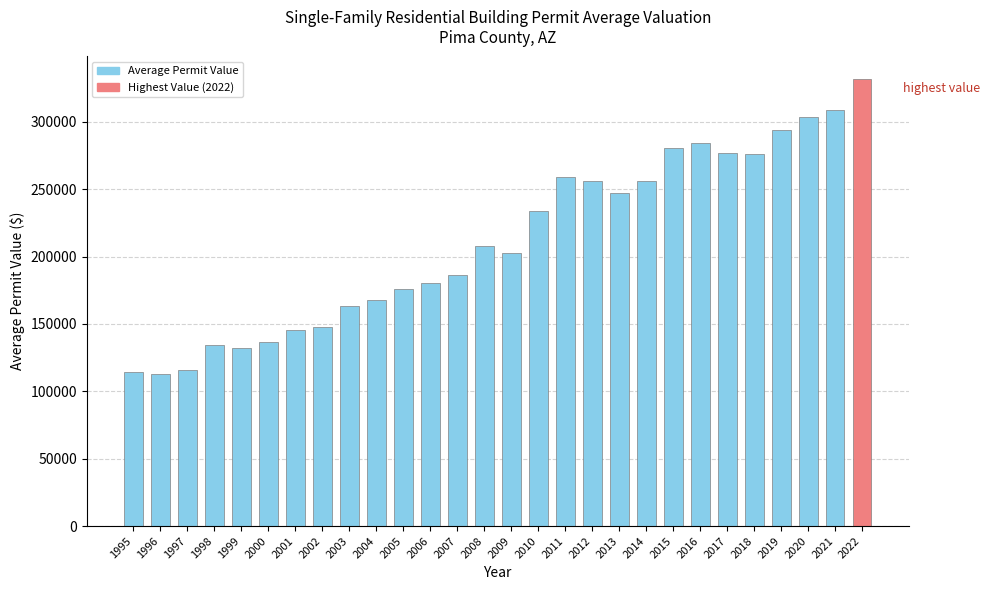

What is the approximate value at 2008?

208125.0